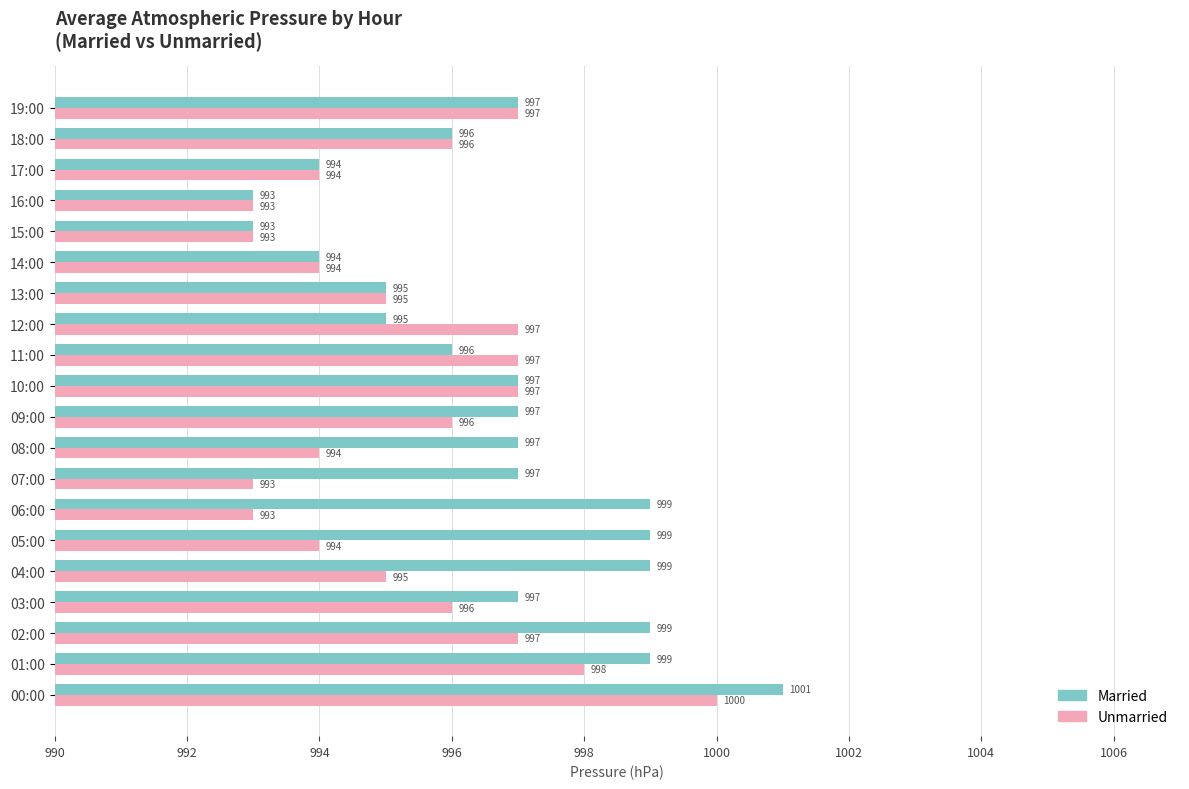

How many Unmarried values are between 994 and 997?

14